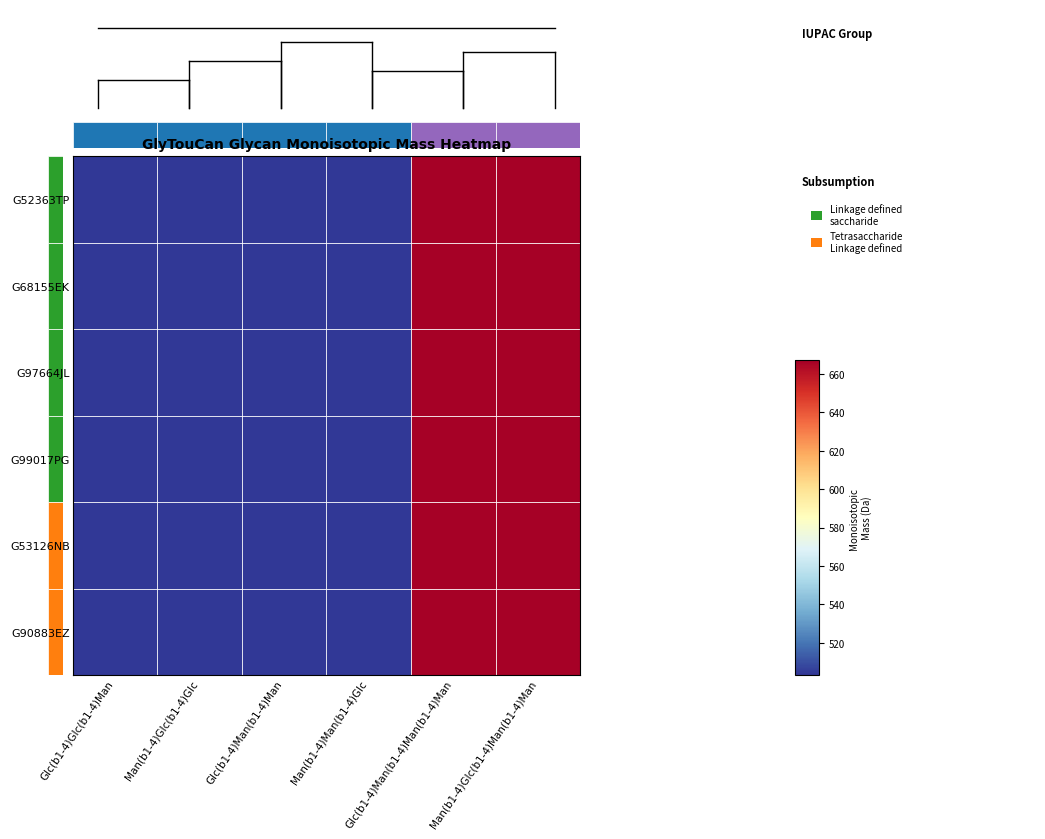

Is it true that G99017PG equals 867.4 at Glc(b1-4)Man(b1-4)Man(b1-4)Man?

False